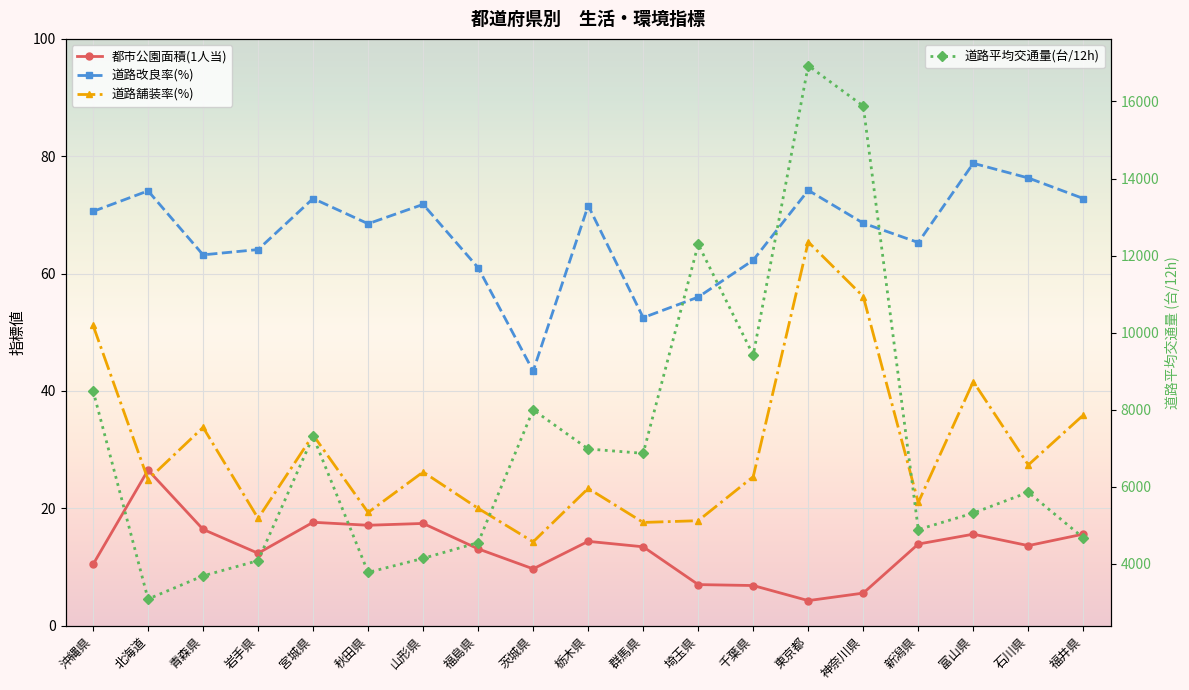

What are all the series names shown in the legend?

都市公園面積(1人当), 道路改良率(%), 道路舗装率(%), 道路平均交通量(台/12h)